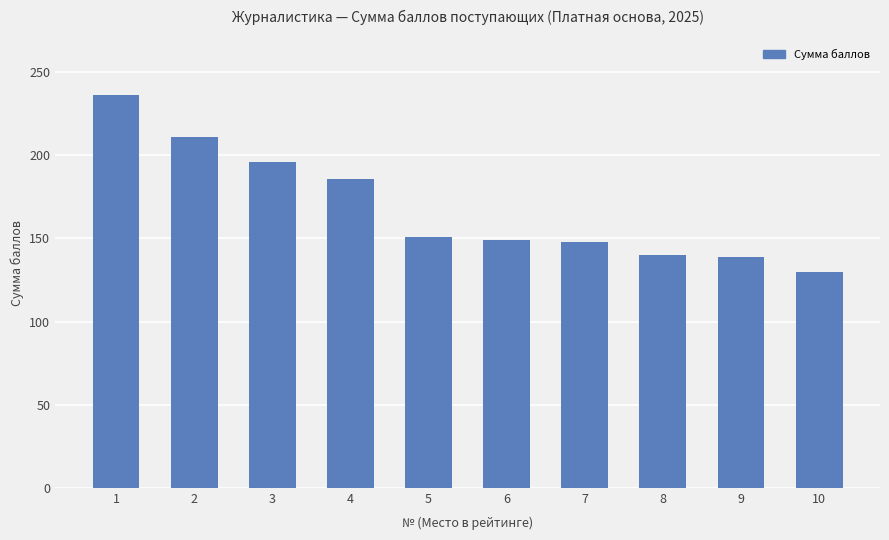

What is the value of the 5th bar from the left?

151